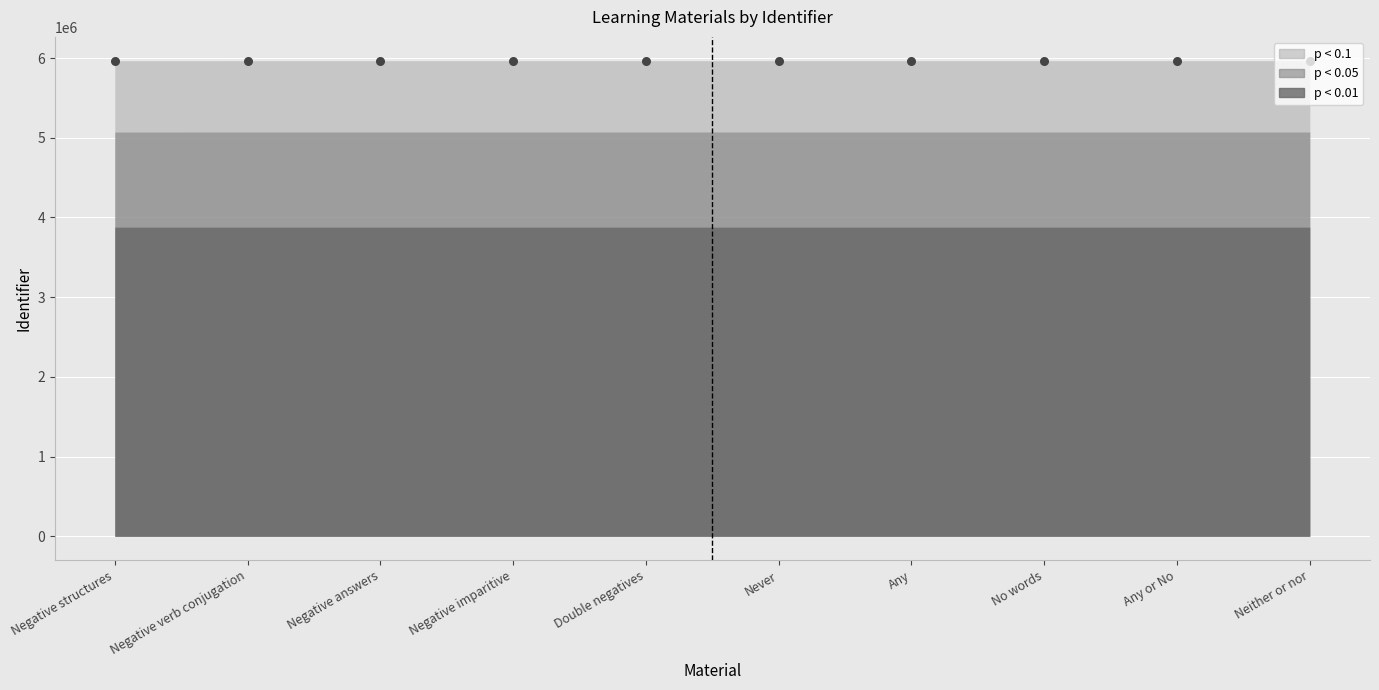

What is the ratio of the value at Negative verb conjugation to the value at No words?

1.0